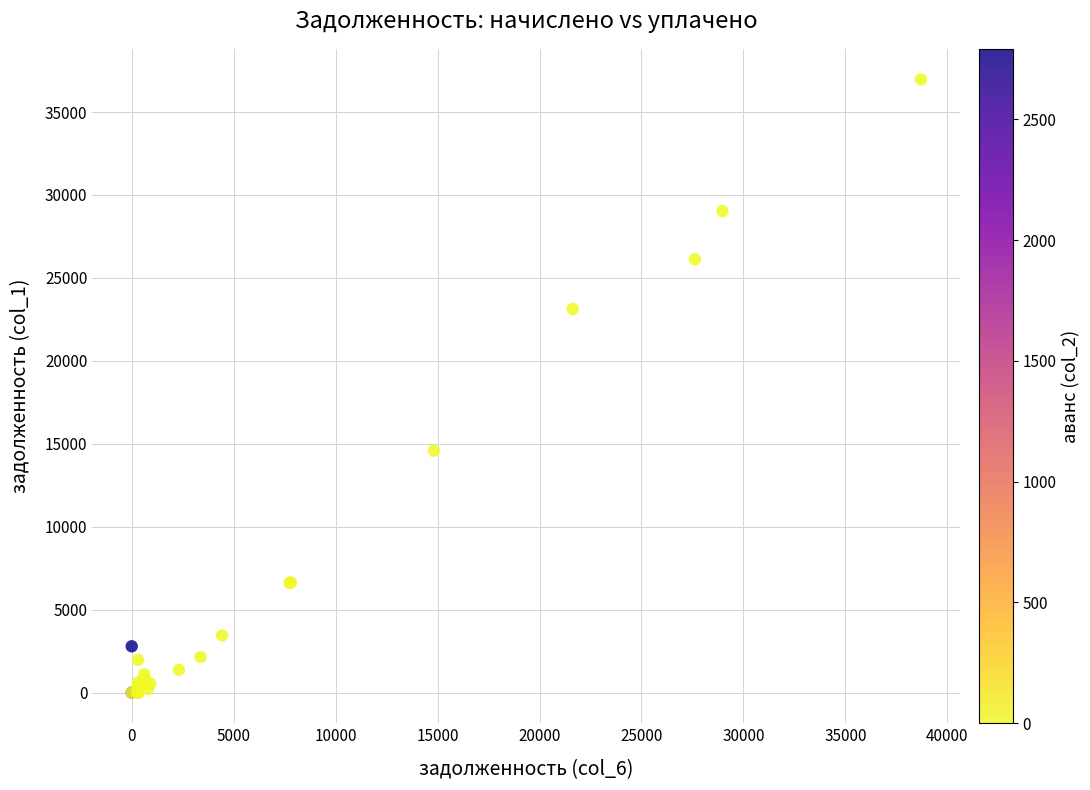

What Y value in the scatter plot is closest to 18480?

14590.0